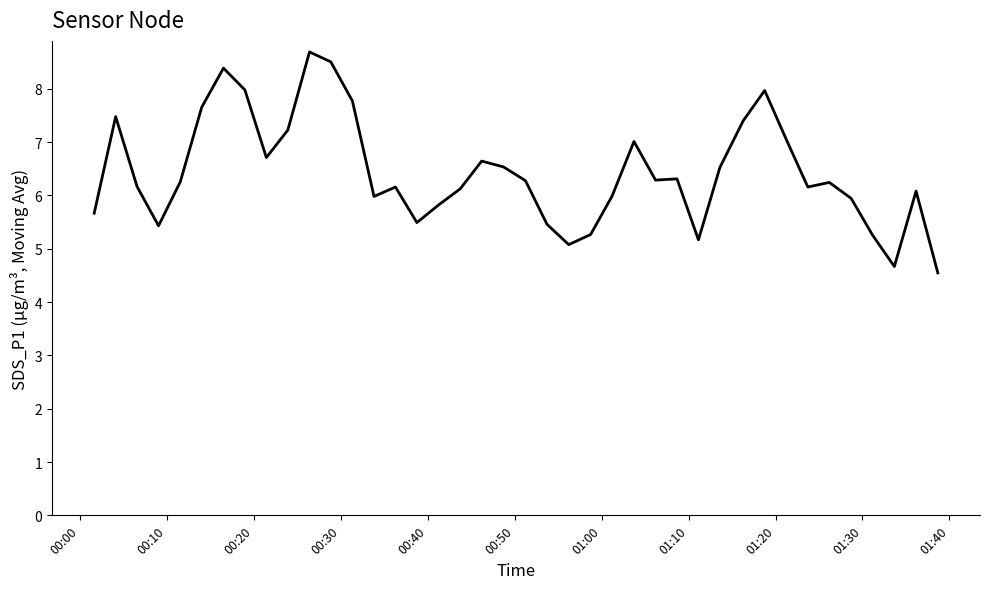

What is the minimum value shown in the chart?

4.5